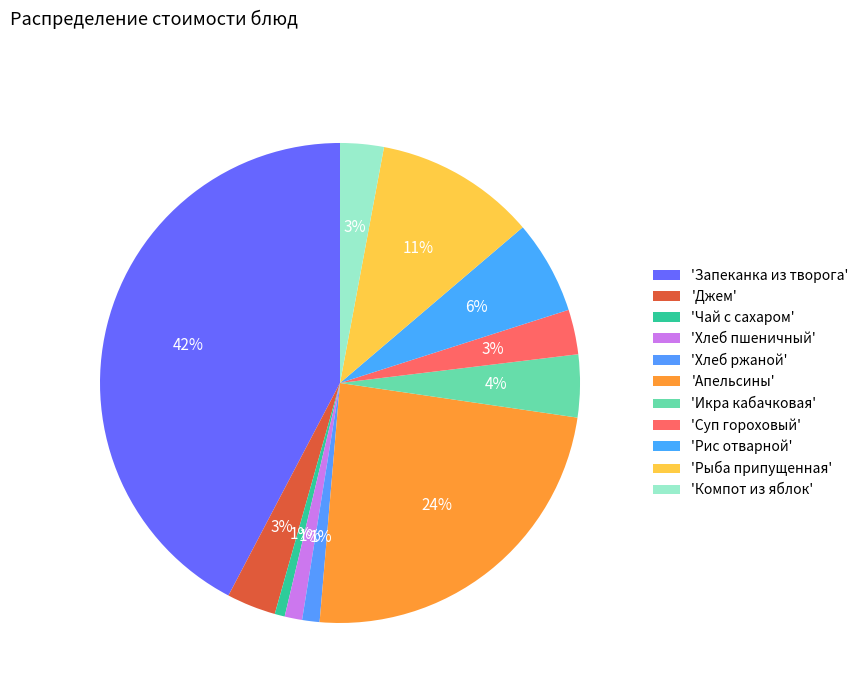

How many segments does this pie chart have?

11